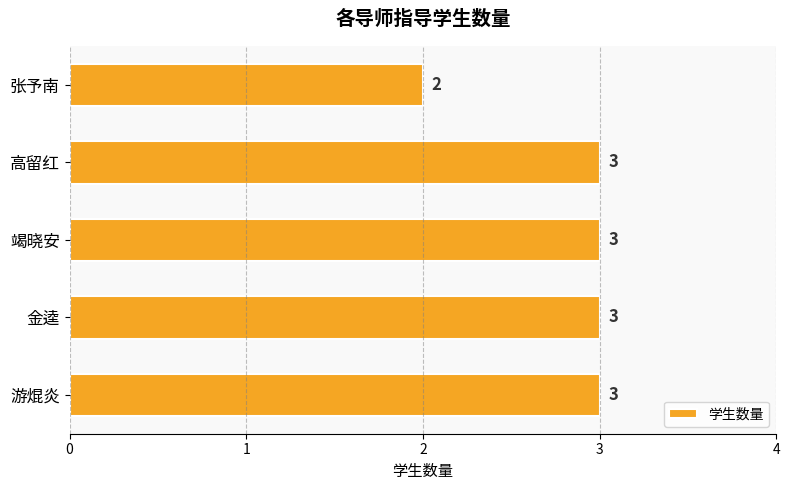

Between 张予南 and 竭晓安, which is larger?

竭晓安